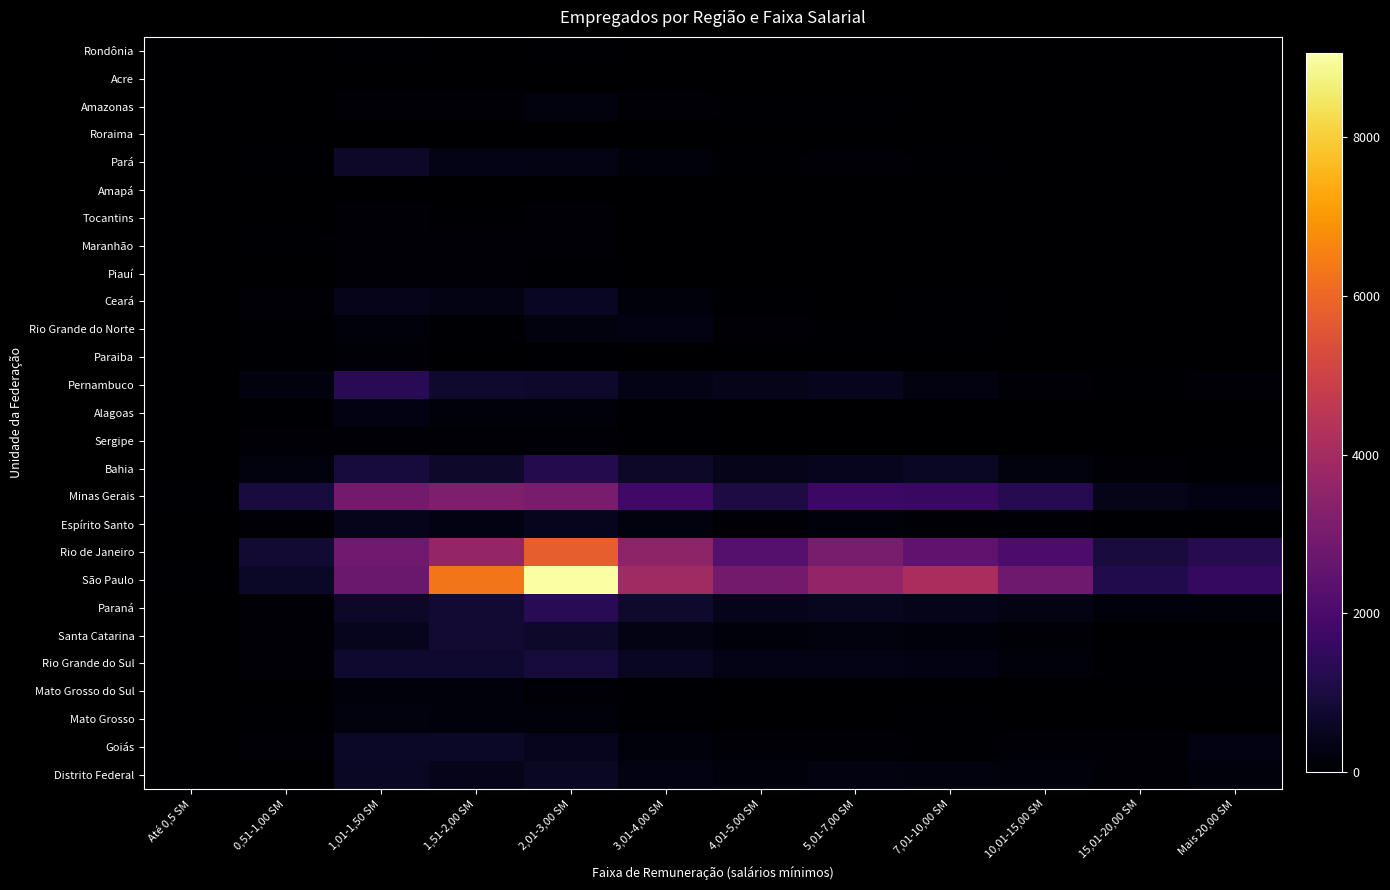

Which series has the largest range (max minus min)?

São Paulo